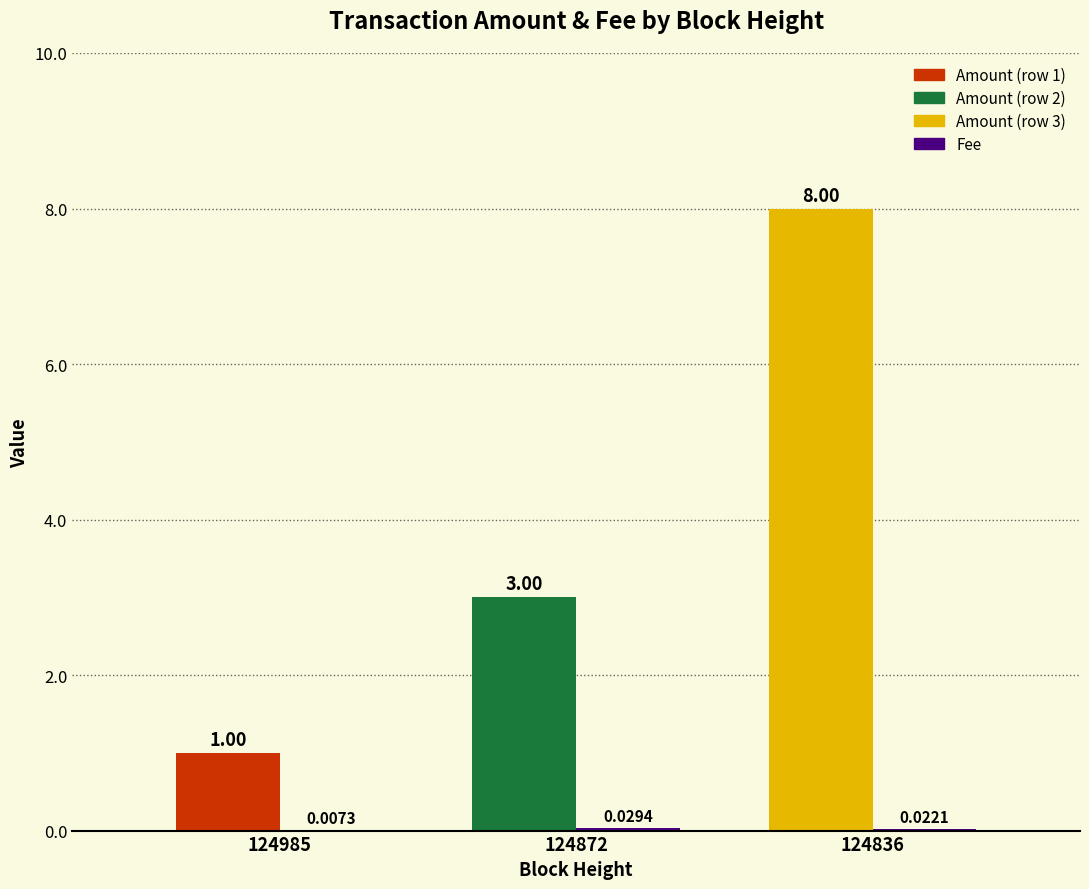

How many data points does each series have?

3